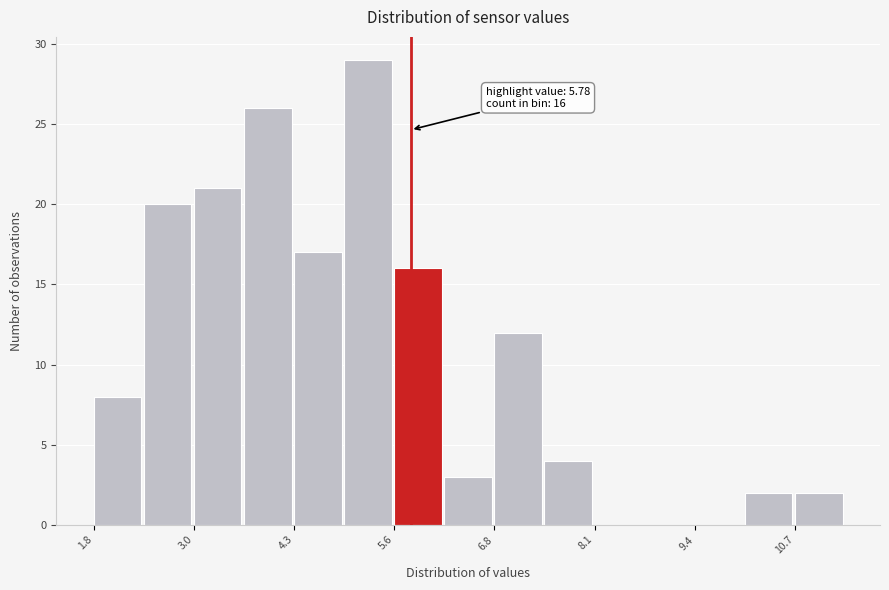

Around what value on the x-axis is the tallest bar? Give the approximate position of its centre, as read against the axis.

5.2